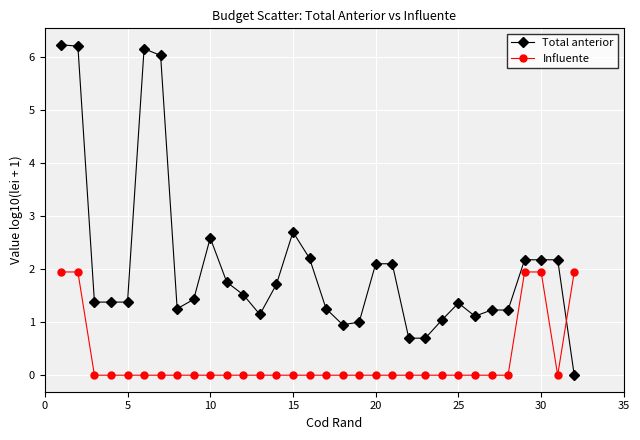

What is the average value of the Influente series?

0.3